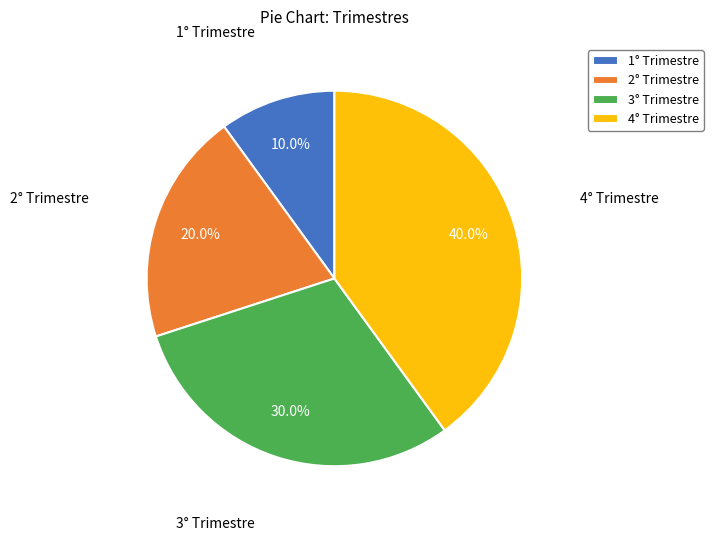

Is 1° Trimestre the majority of the pie?

No